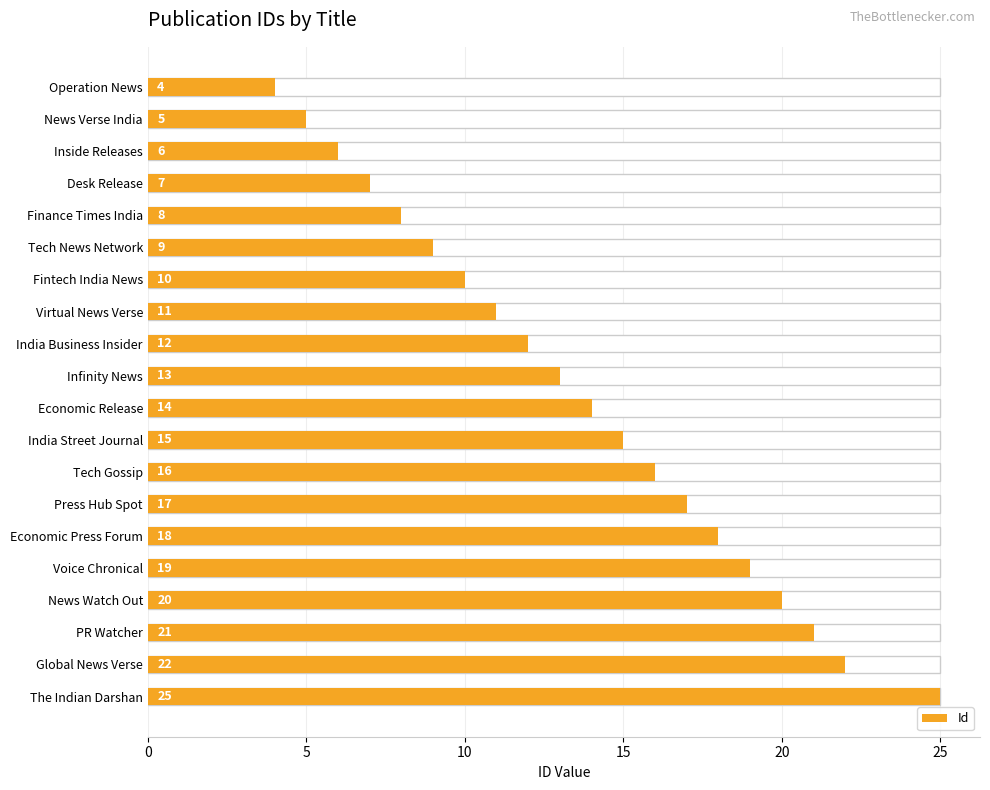

What is the greatest value displayed?

25